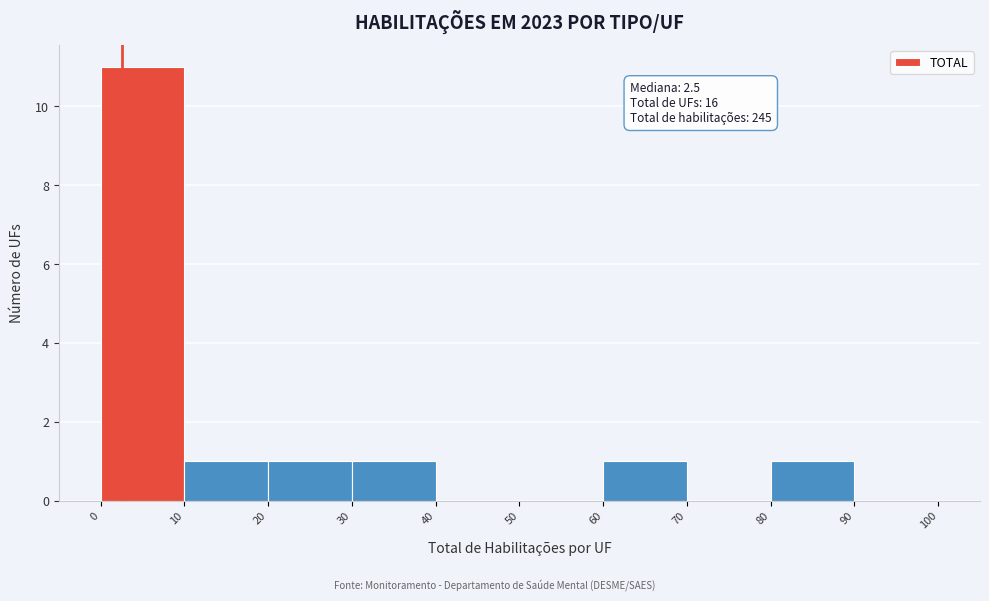

Over which range of the x-axis is the bar tallest?

0 to 10